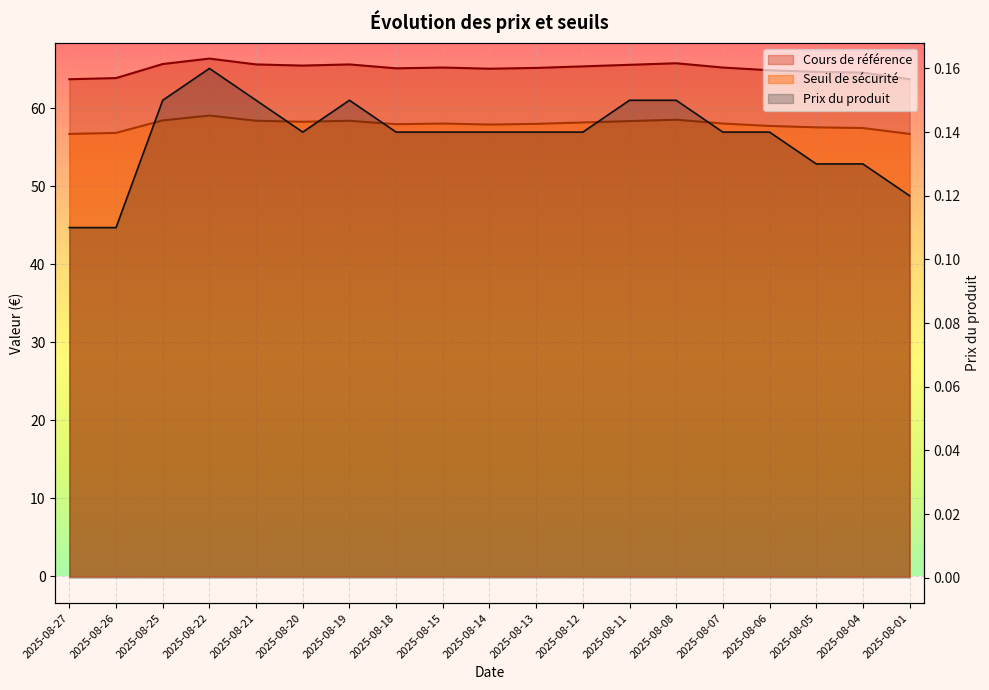

What is the smallest value displayed?

0.1